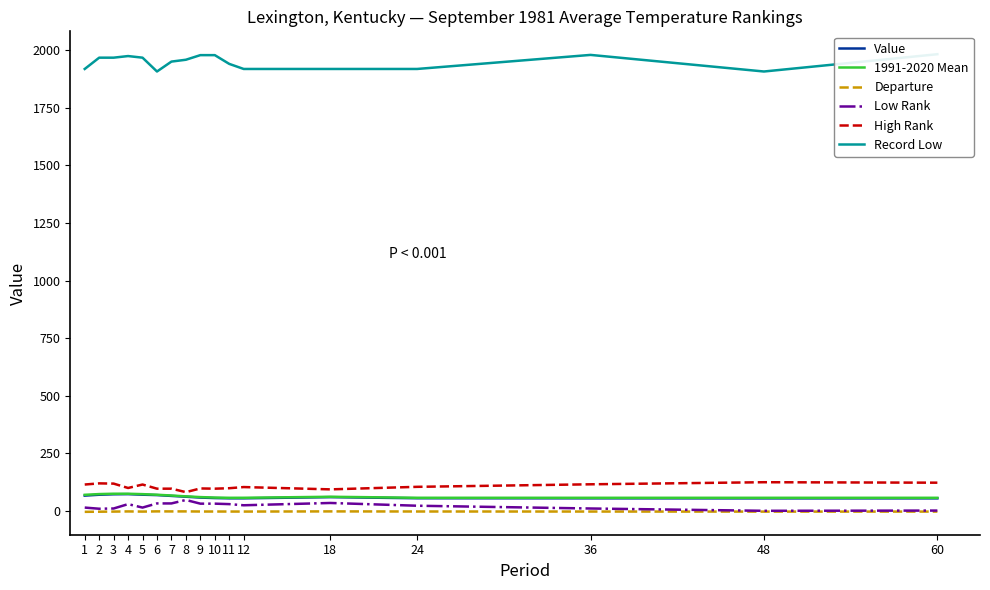

Which series has the largest range (max minus min)?

Record Low